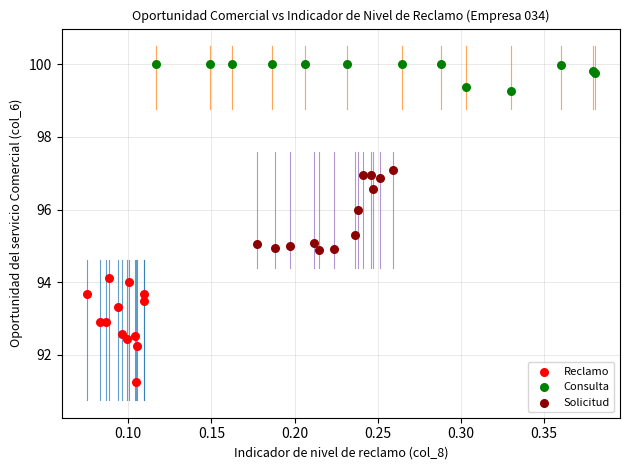

Which series contains the highest Y value?

Consulta